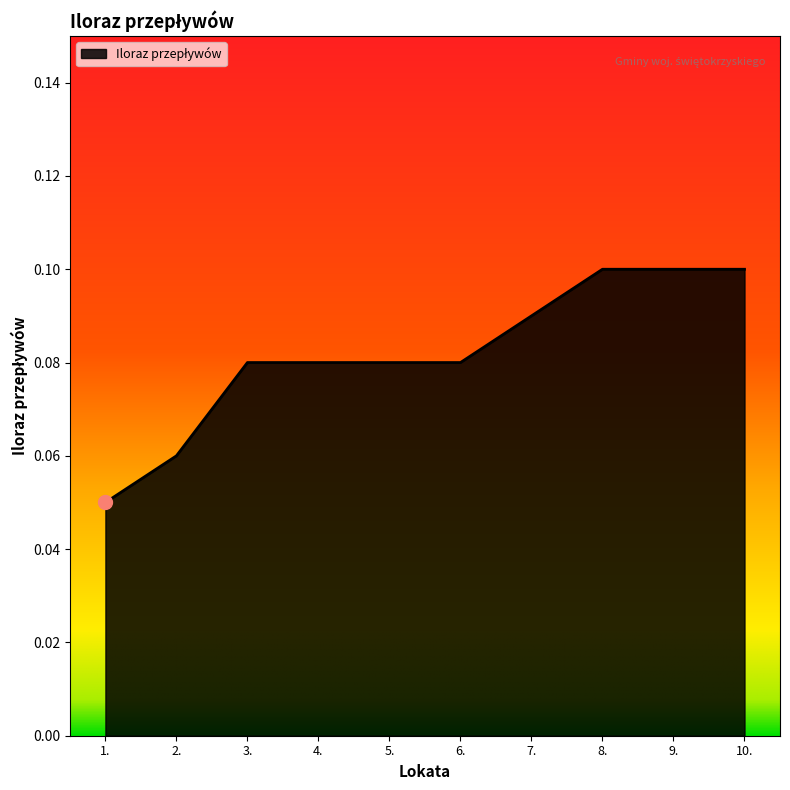

Between 8. and 7., which is larger?

8.